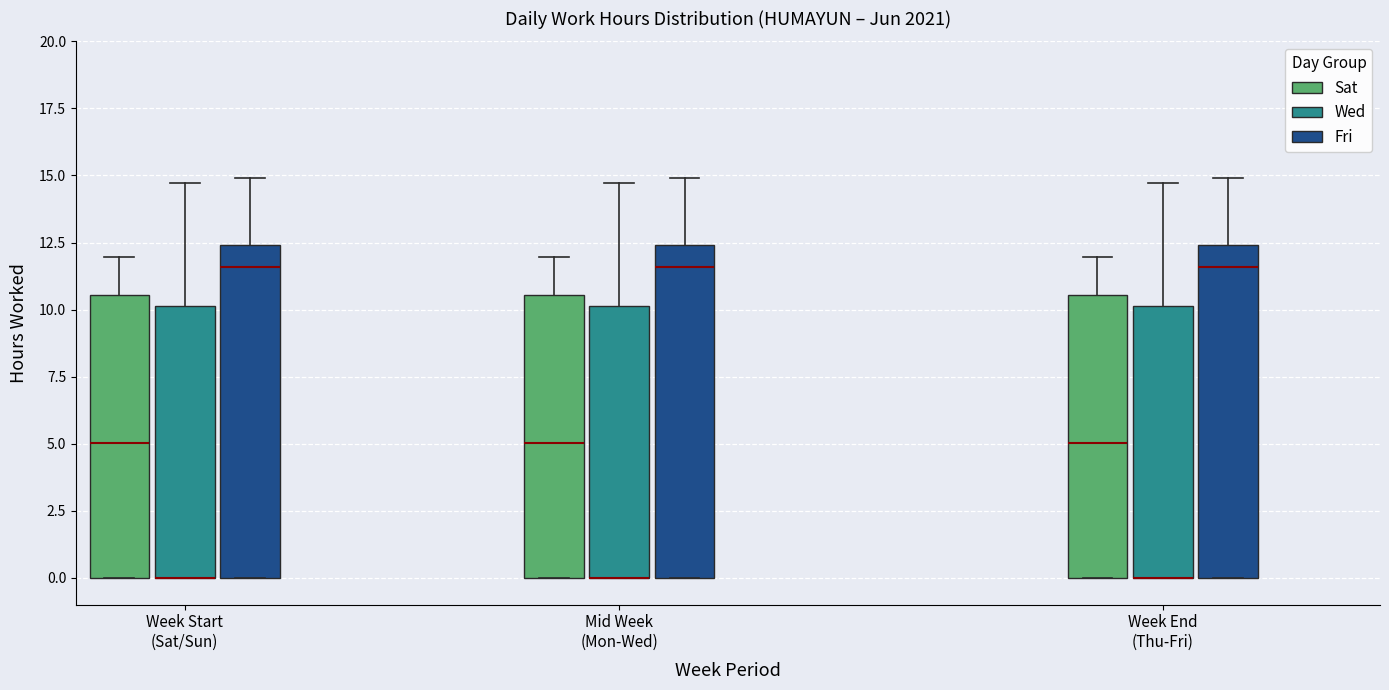

Where does the upper whisker of the box for Mid Week (Mon-Wed) (Wed) end on the y-axis? The values are not printed on the chart, so give them approximately, as read against the axis.

14.5